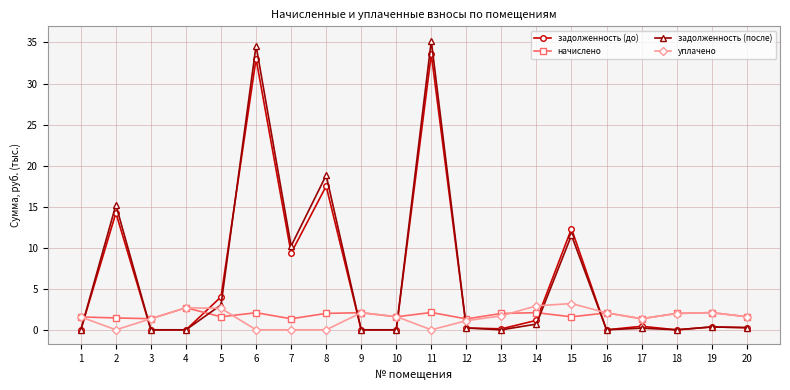

What are all the series names shown in the legend?

задолженность (до), начислено, задолженность (после), уплачено